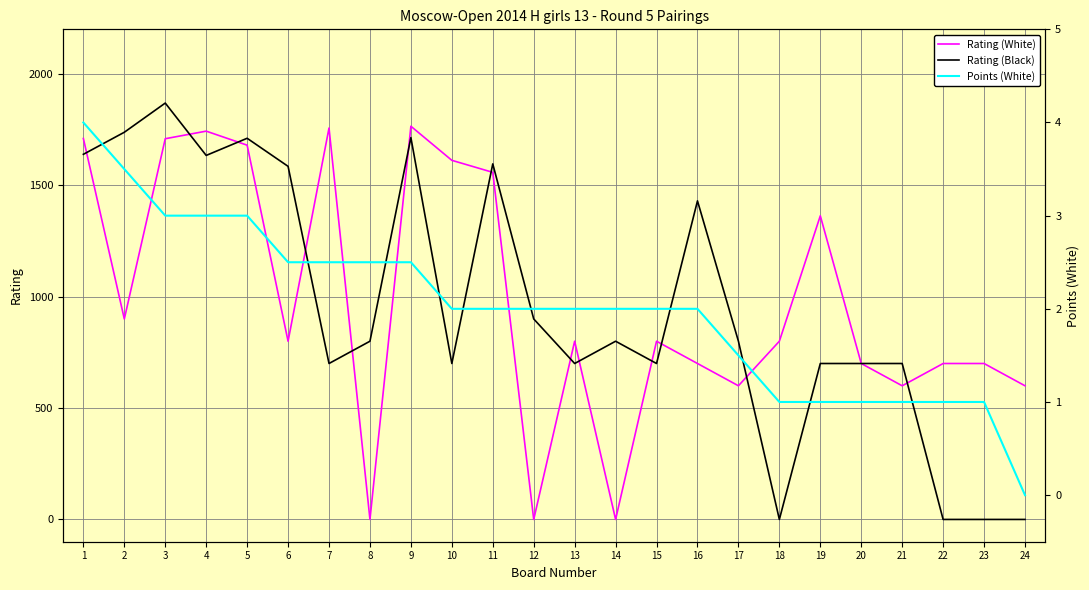

What are all the series names shown in the legend?

Rating (White), Rating (Black), Points (White)